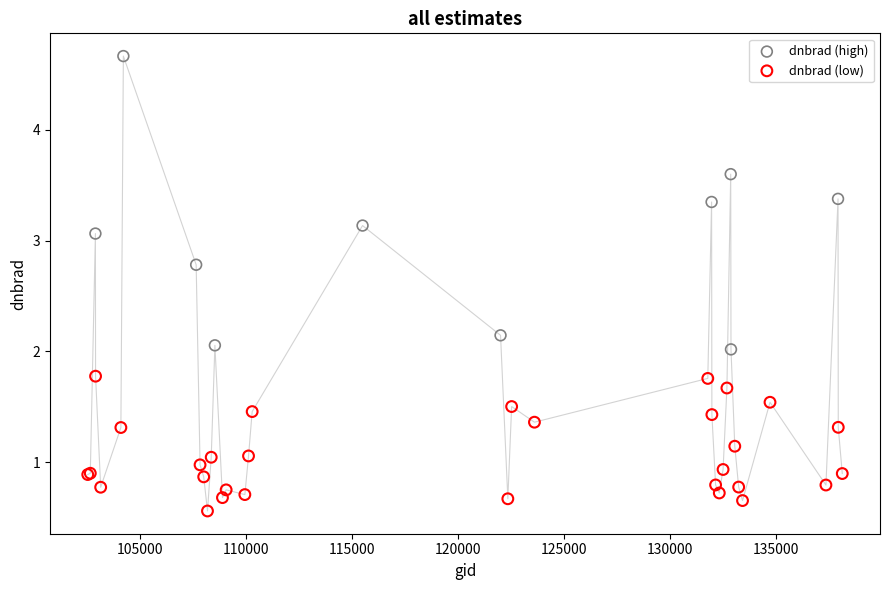

Which series reaches the minimum Y coordinate?

dnbrad (low)